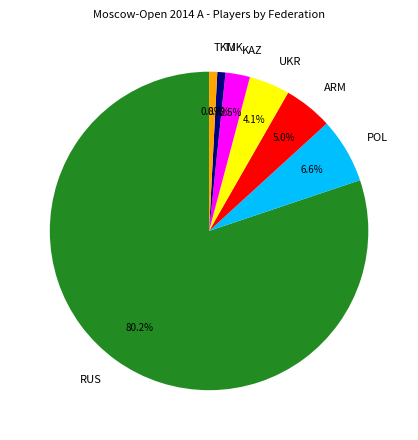

Do UKR and TJK together represent more than half of the pie?

No